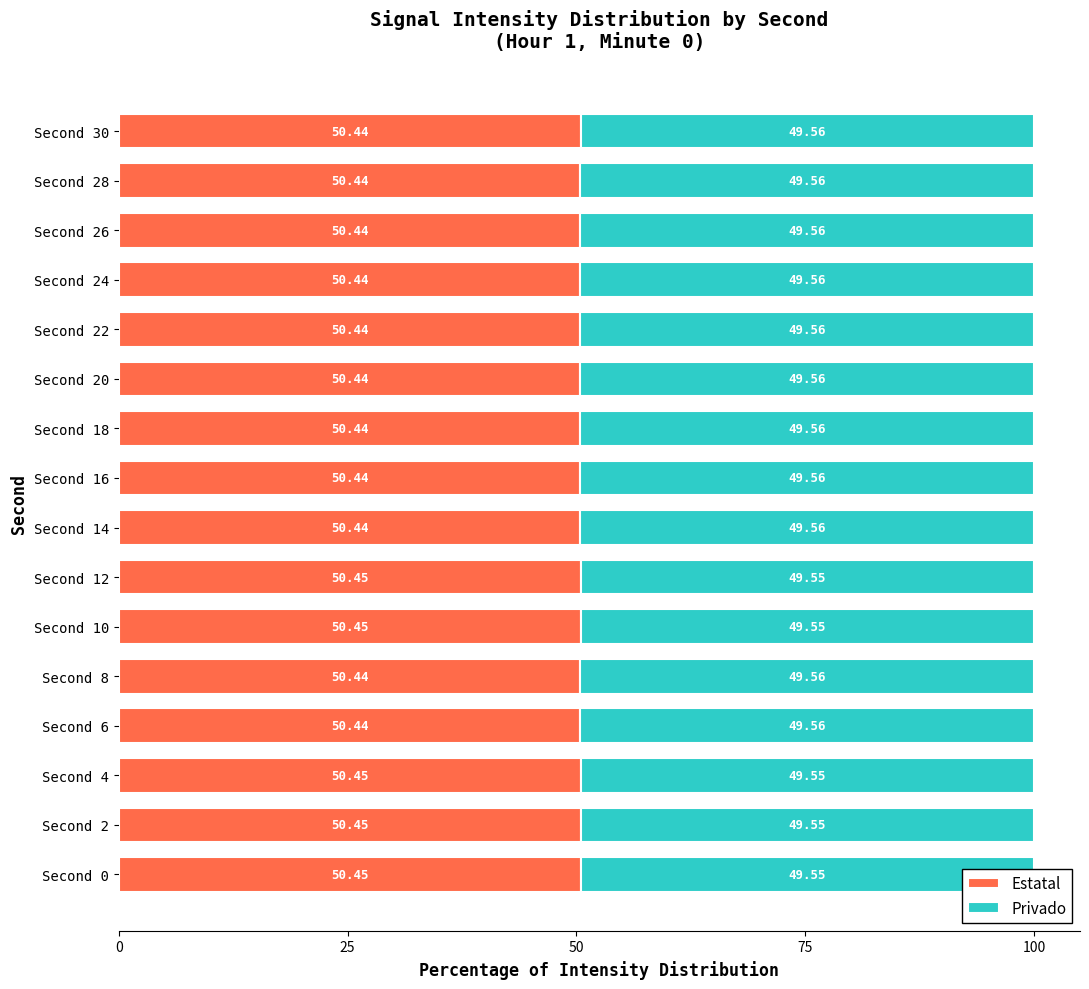

What is the sum of all Estatal values?

807.1